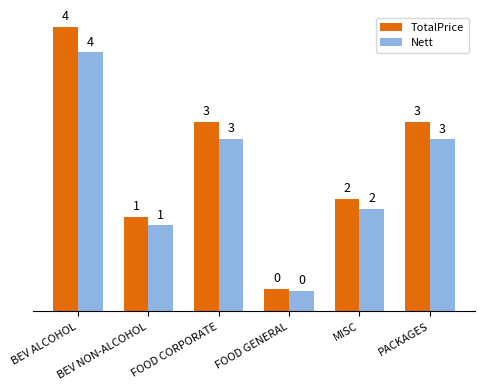

Does the chart contain any negative values?

No